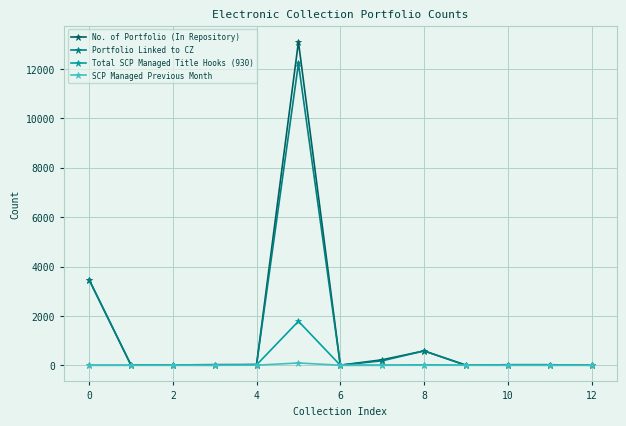

Rank the series by their maximum value, from lowest to highest.

SCP Managed Previous Month, Total SCP Managed Title Hooks (930), Portfolio Linked to CZ, No. of Portfolio (In Repository)